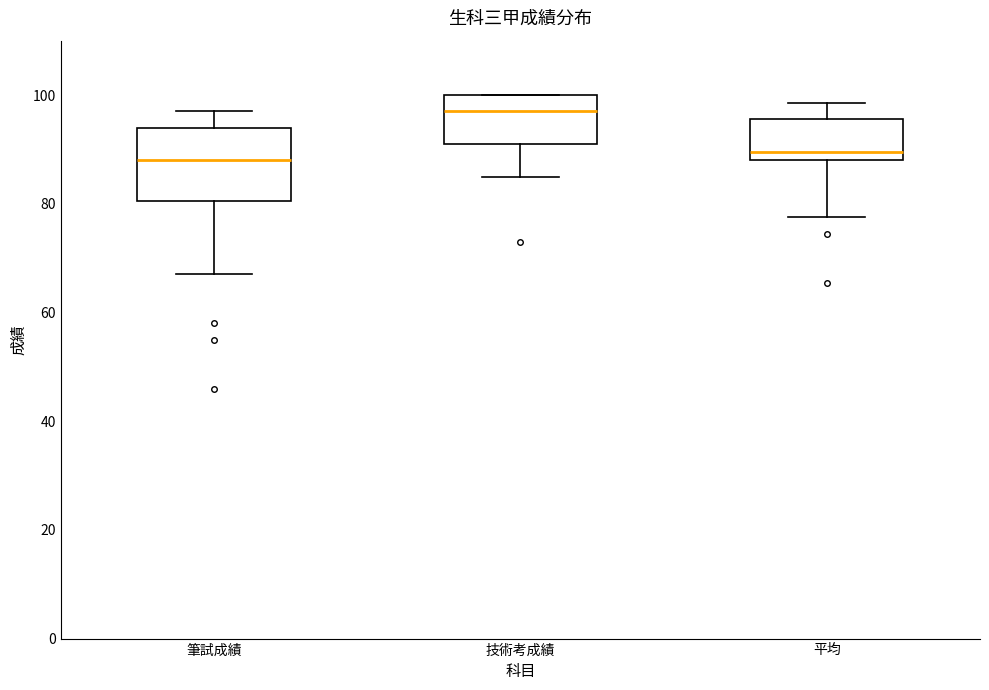

Which box's median line is the highest?

技術考成績